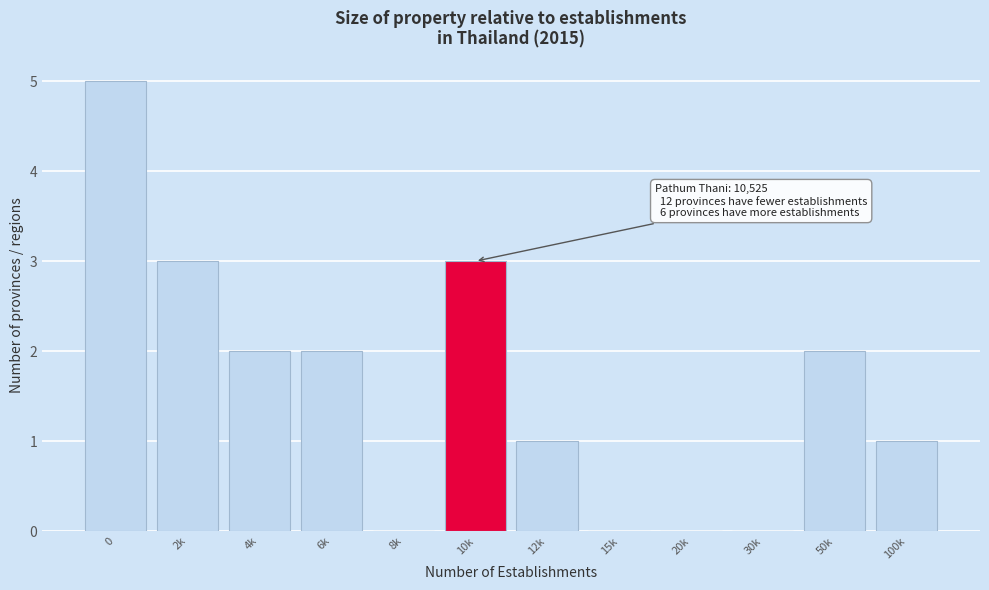

Reading right to left, transcribe all the data shown in this chart.

100k=1	50k=2	30k=0	20k=0	15k=0	12k=1	10k=3	8k=0	6k=2	4k=2	2k=3	0=5